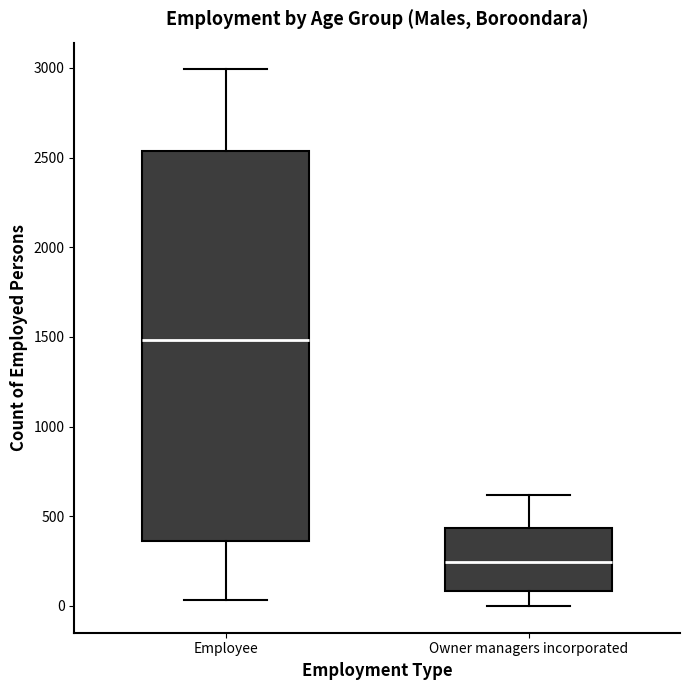

Where is the lower edge of the box for Owner managers incorporated on the y-axis? The values are not printed on the chart, so give them approximately, as read against the axis.

100